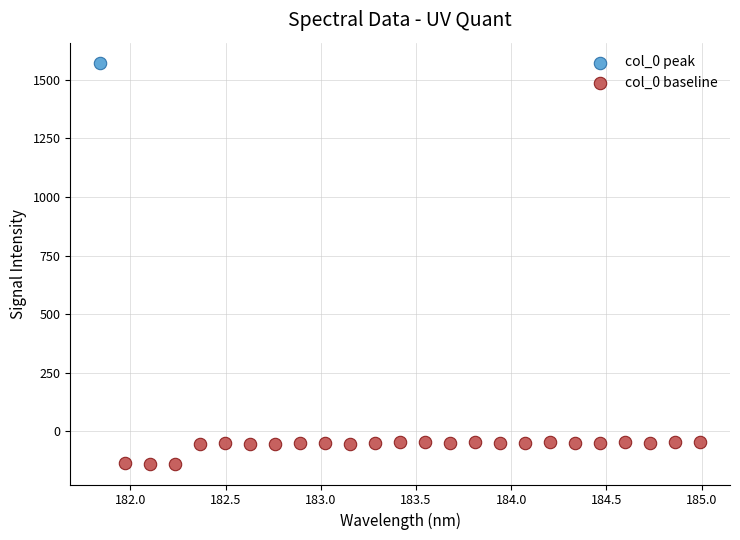

What are all the series names shown in the legend?

col_0 peak, col_0 baseline